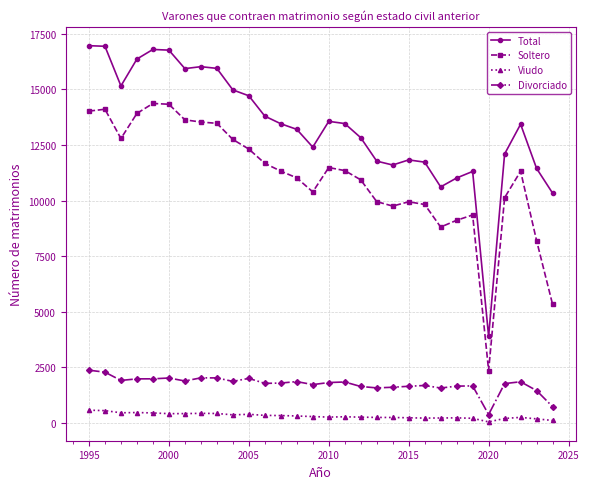

In Total, how many points are higher than both neighbors (excluding endpoints)?

6